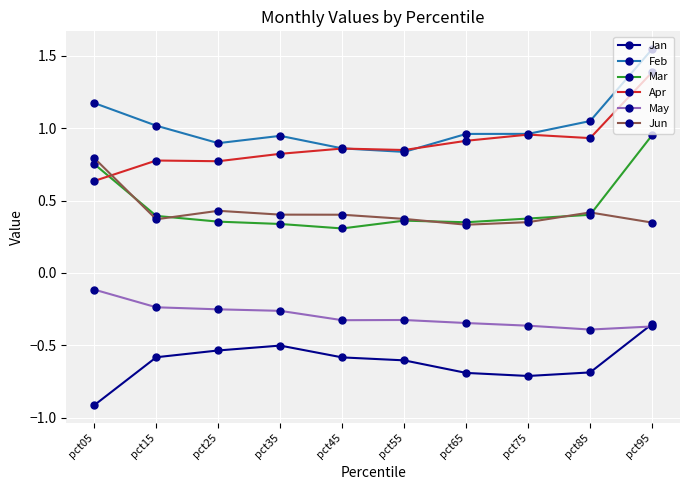

After their last crossing, which series has the higher values: Mar or Apr?

Apr